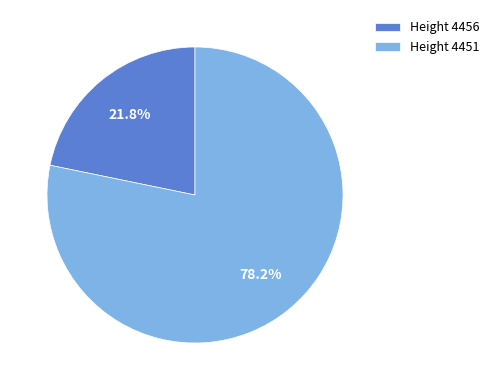

Count the number of slices in the pie.

2